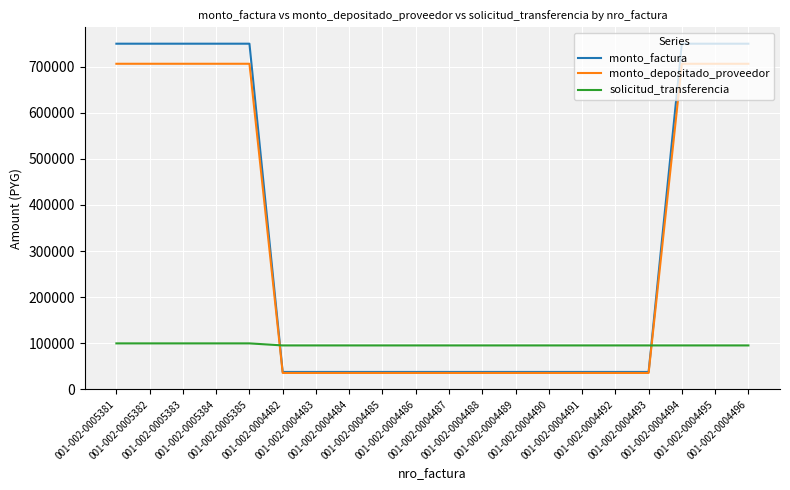

Rank the series by their maximum value, from highest to lowest.

monto_factura, monto_depositado_proveedor, solicitud_transferencia